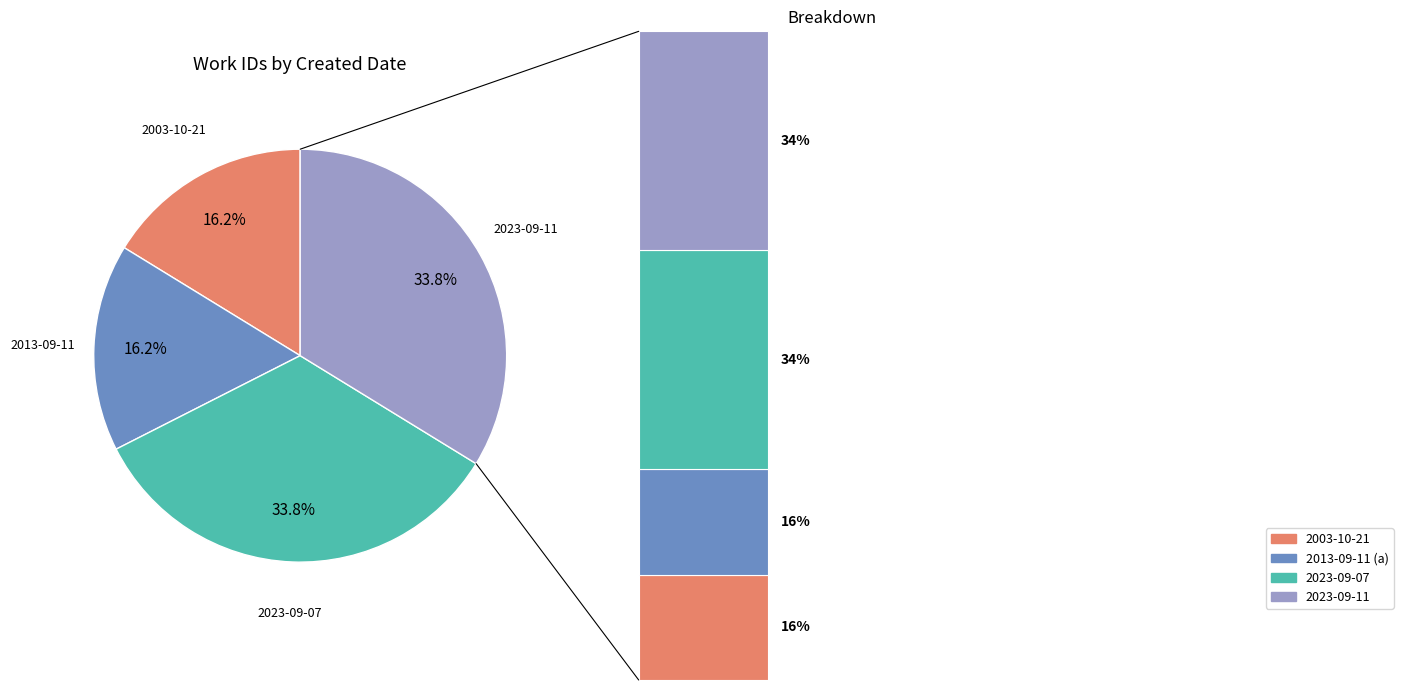

Which category has the smallest portion of the pie?

2003-10-21